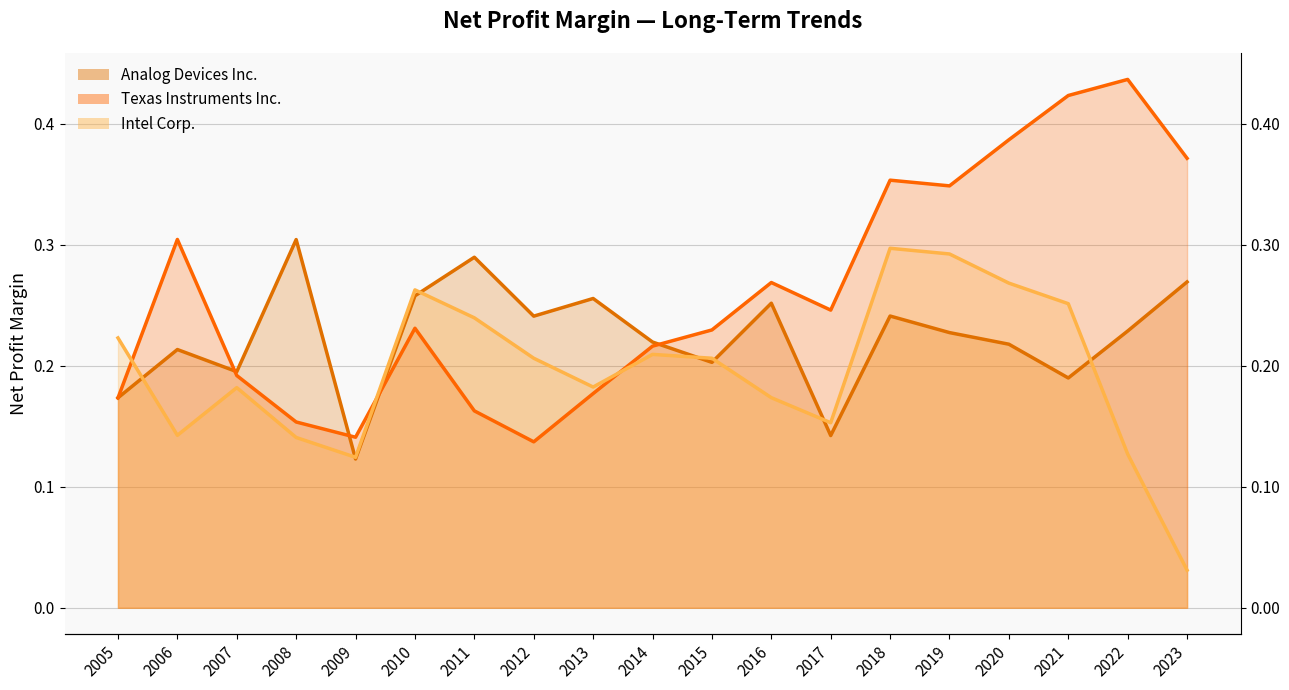

True or false: Texas Instruments Inc. (line) has a value of 0.4 at 2018.

True